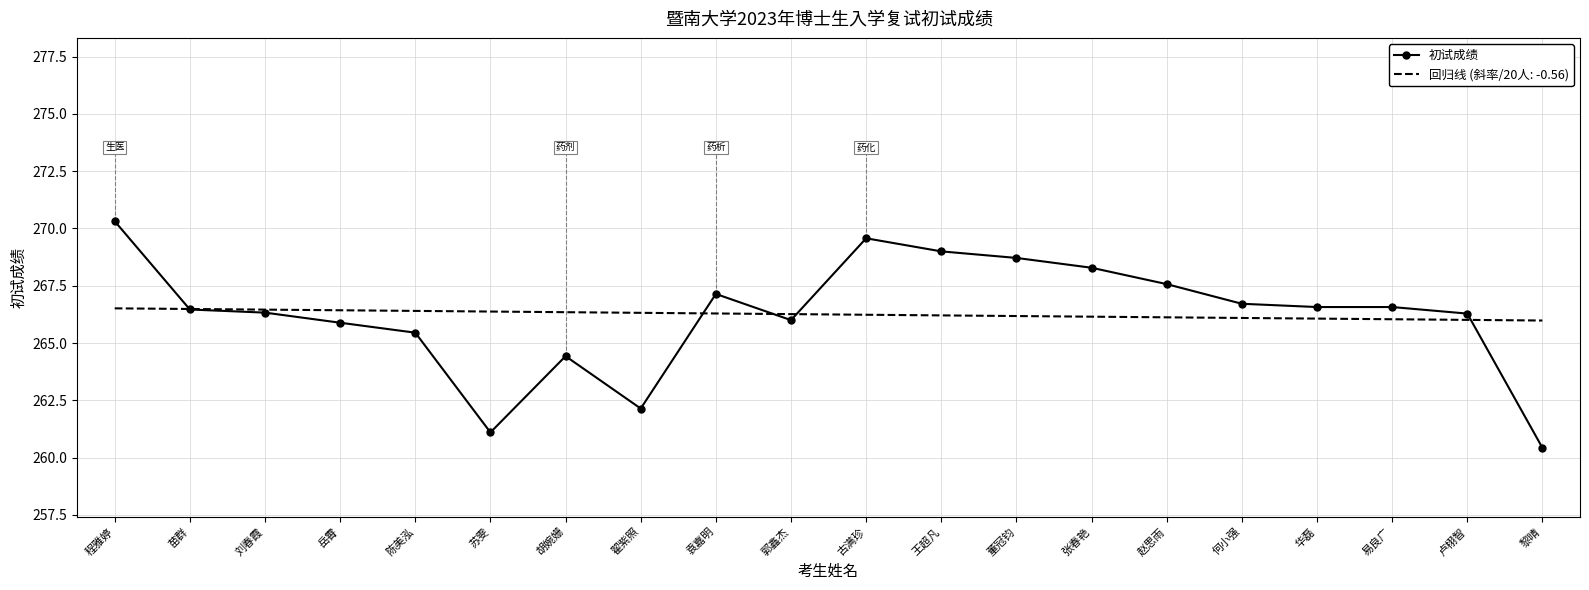

True or false: 初试成绩 has a value of 260.4 at 黎晴.

True